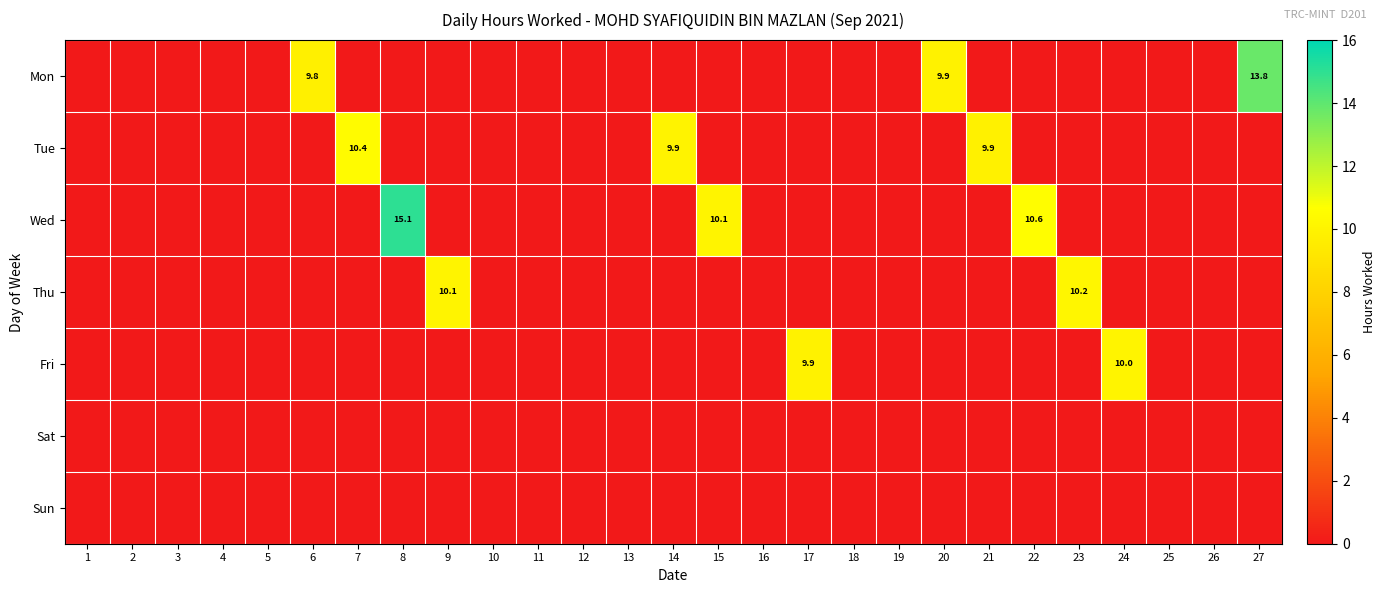

The value of Tue at 21 is 9.9. True or false?

True